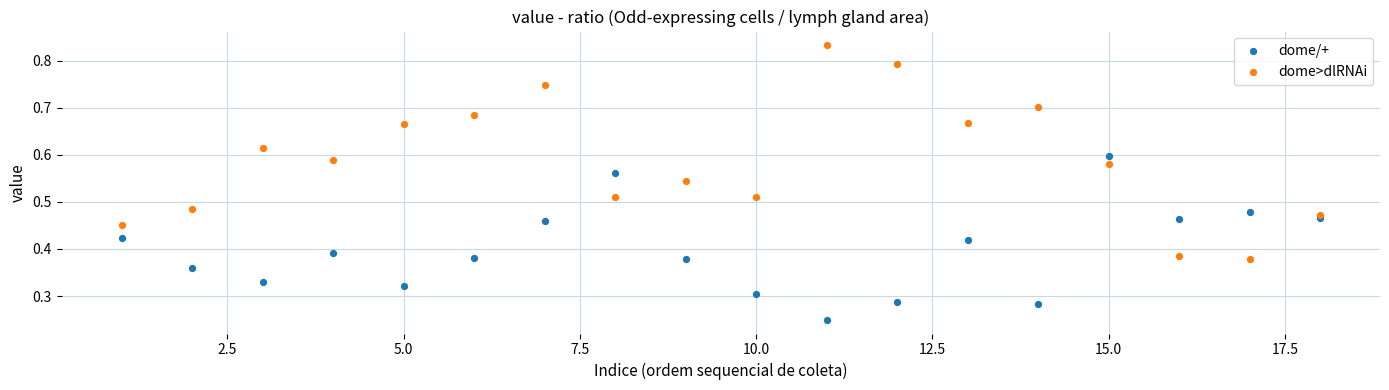

Across all data points, what is the range of X values (max minus min)?

17.0